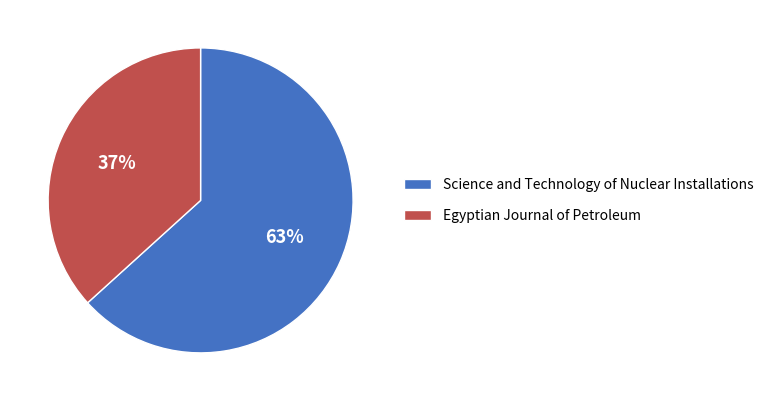

Which has a higher value, Science and Technology of Nuclear Installations or Egyptian Journal of Petroleum?

Science and Technology of Nuclear Installations